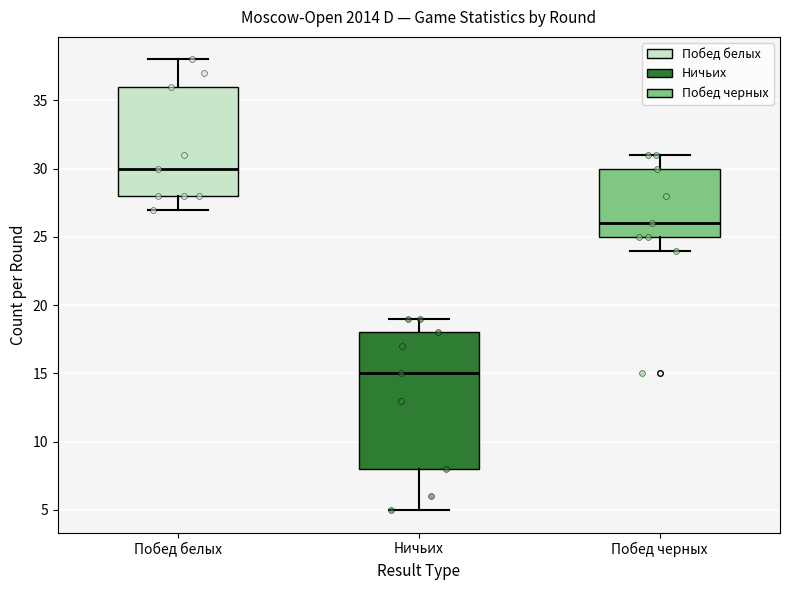

Reading left to right, read every box against the y-axis: the position of its median line, the range the box covers, and the ends of its whiskers. The values are not printed on the chart, so give them approximately, as read against the axis.

Побед белых: median 30, box 28 to 36, whiskers 27 to 38
Ничьих: median 15, box 8 to 18, whiskers 5 to 19
Побед черных: median 26, box 25 to 30, whiskers 24 to 31